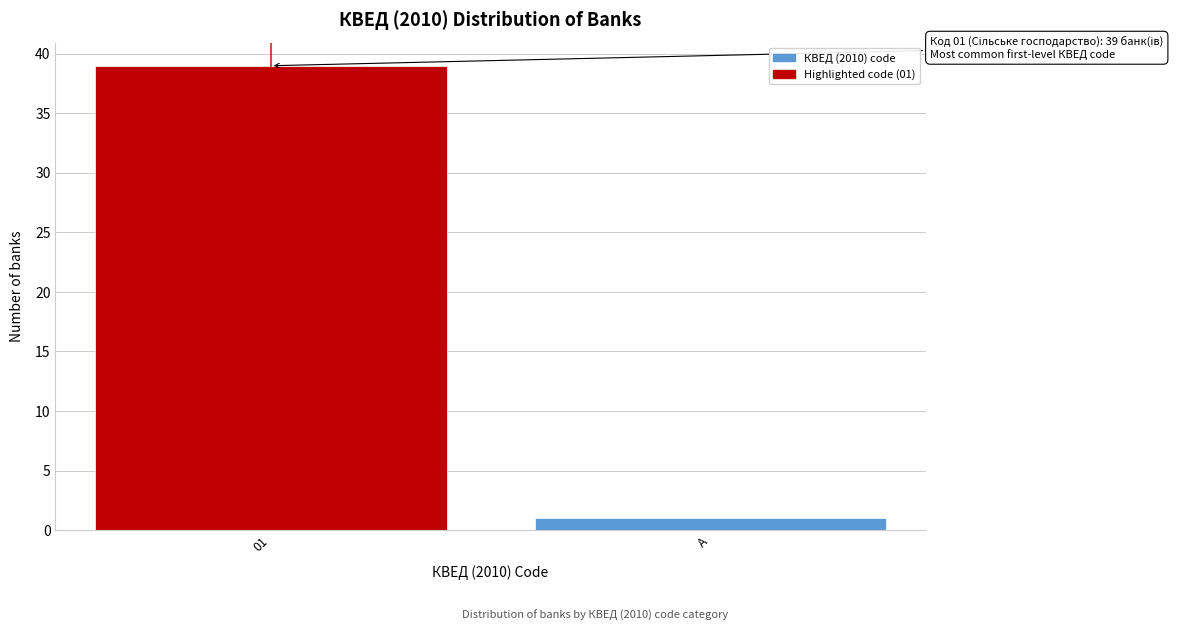

Reading left to right, transcribe all the data shown in this chart.

01=39	A=1